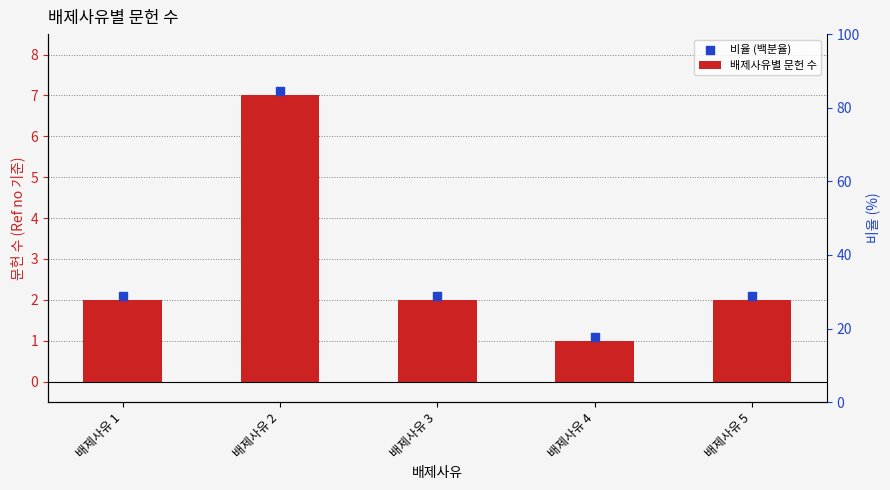

At which category is the sum across all series the highest?

배제사유 2